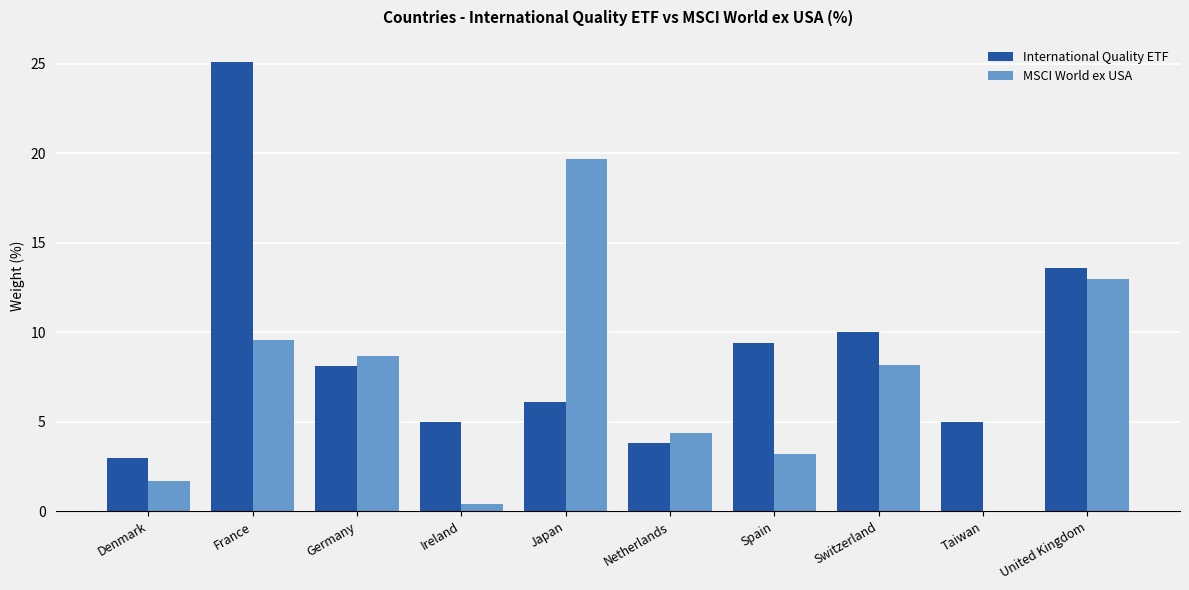

What is the average value of the International Quality ETF series?

8.9